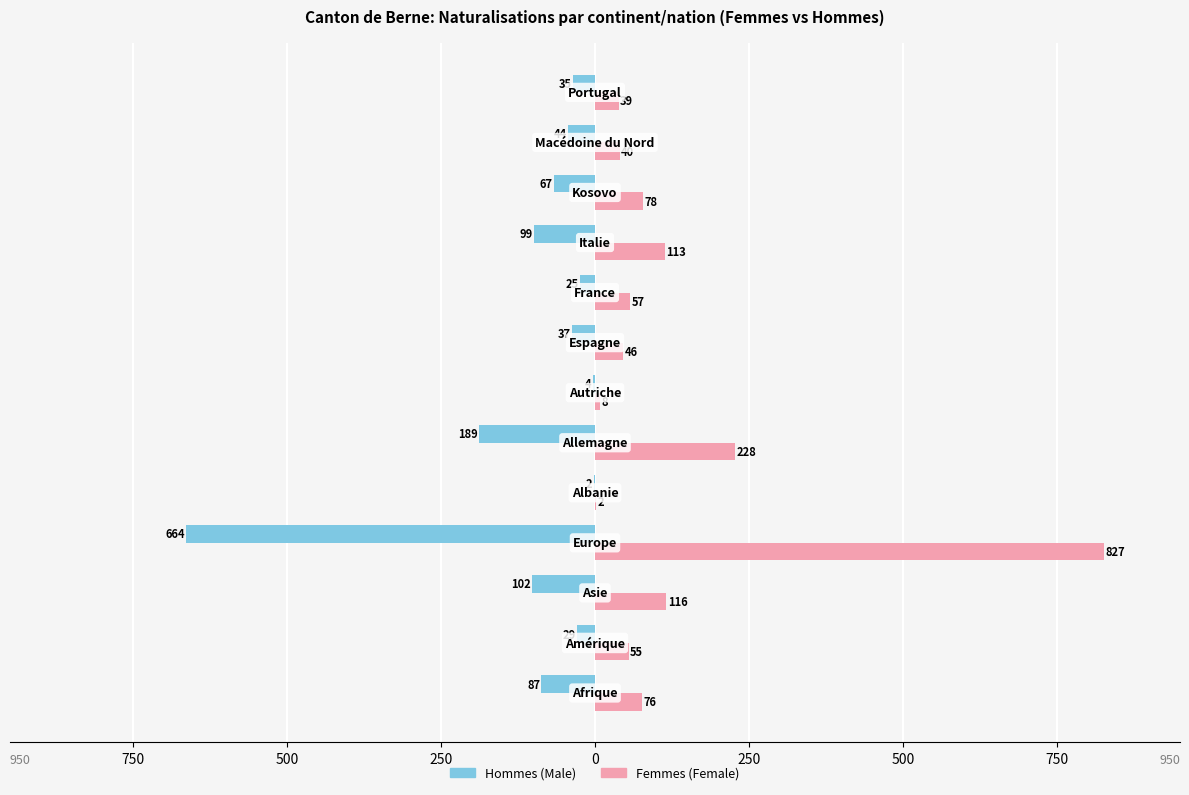

What are all the series names shown in the legend?

Hommes (Male), Femmes (Female)